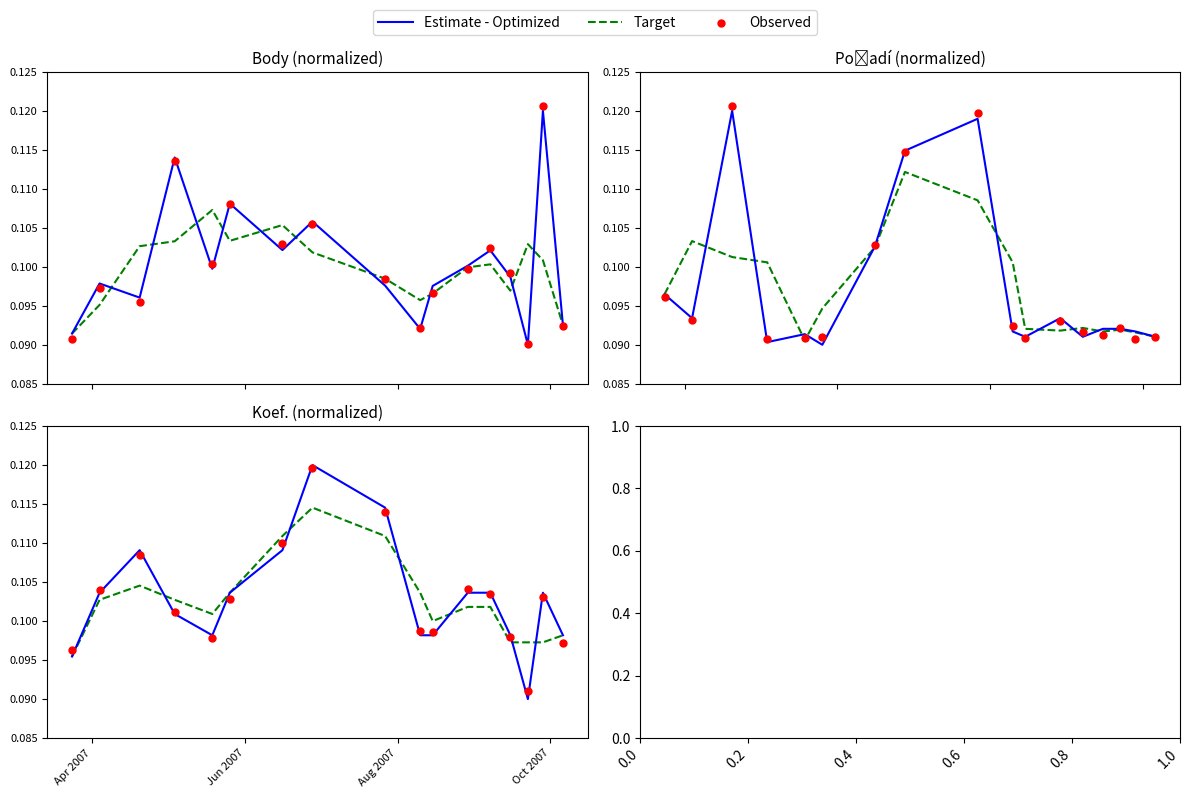

Which series reaches the maximum Y coordinate?

Estimate - Optimized